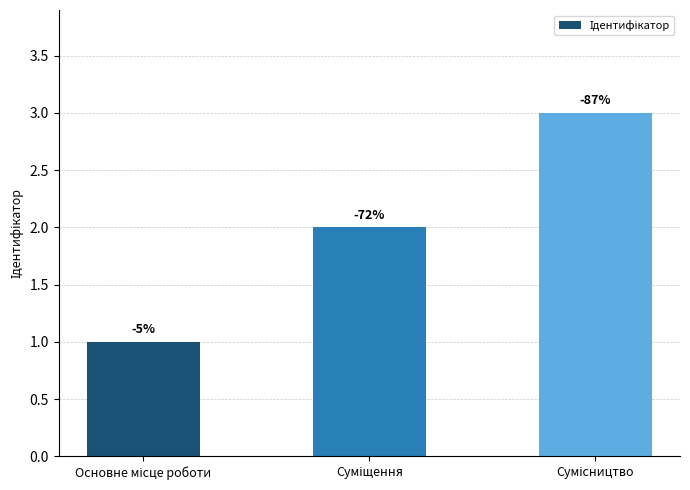

Rank the categories by value from lowest to highest.

Основне місце роботи, Суміщення, Сумісництво